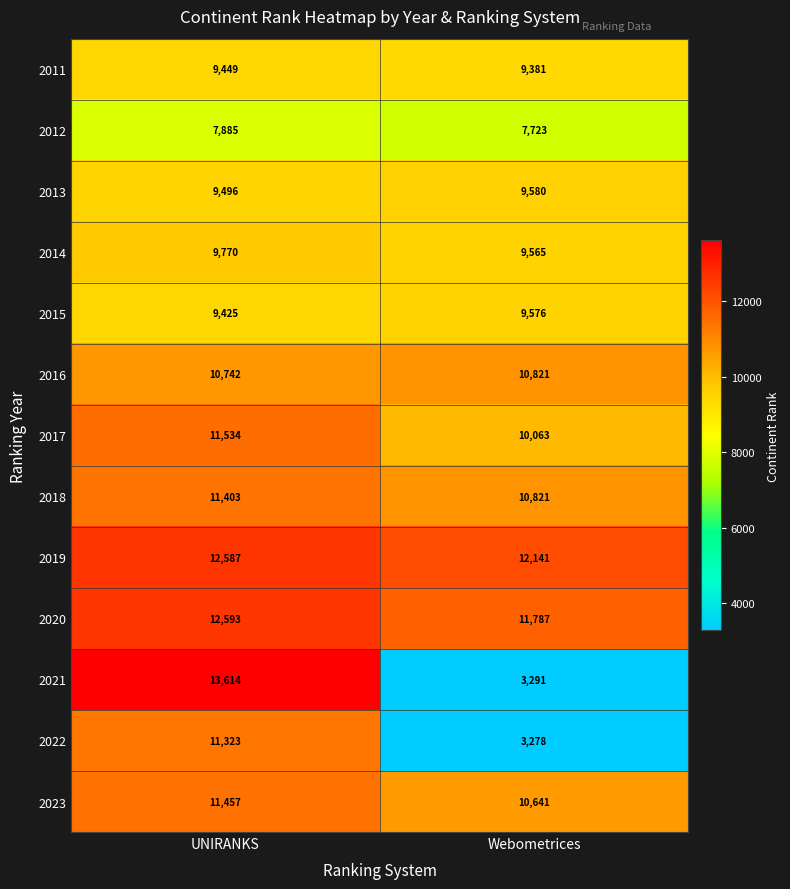

What is the minimum value for 2023?

10641